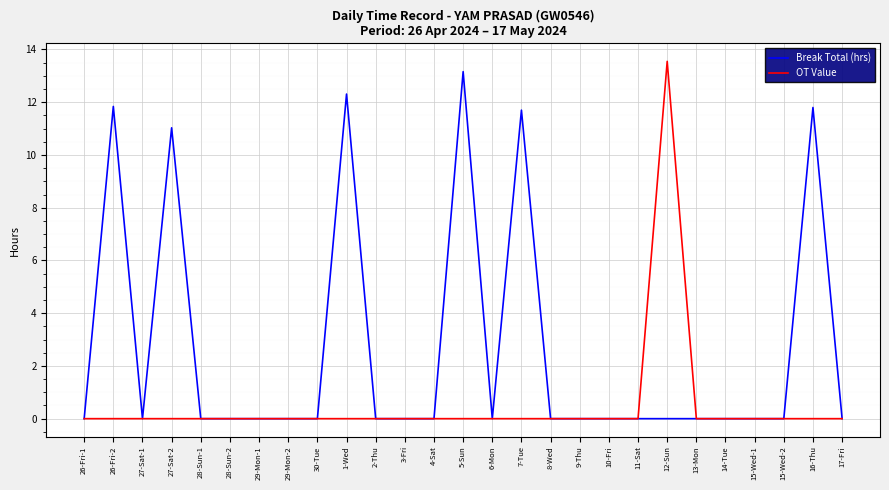

What is the difference between the maximum and minimum values in the Break Total (hrs) series?

13.2